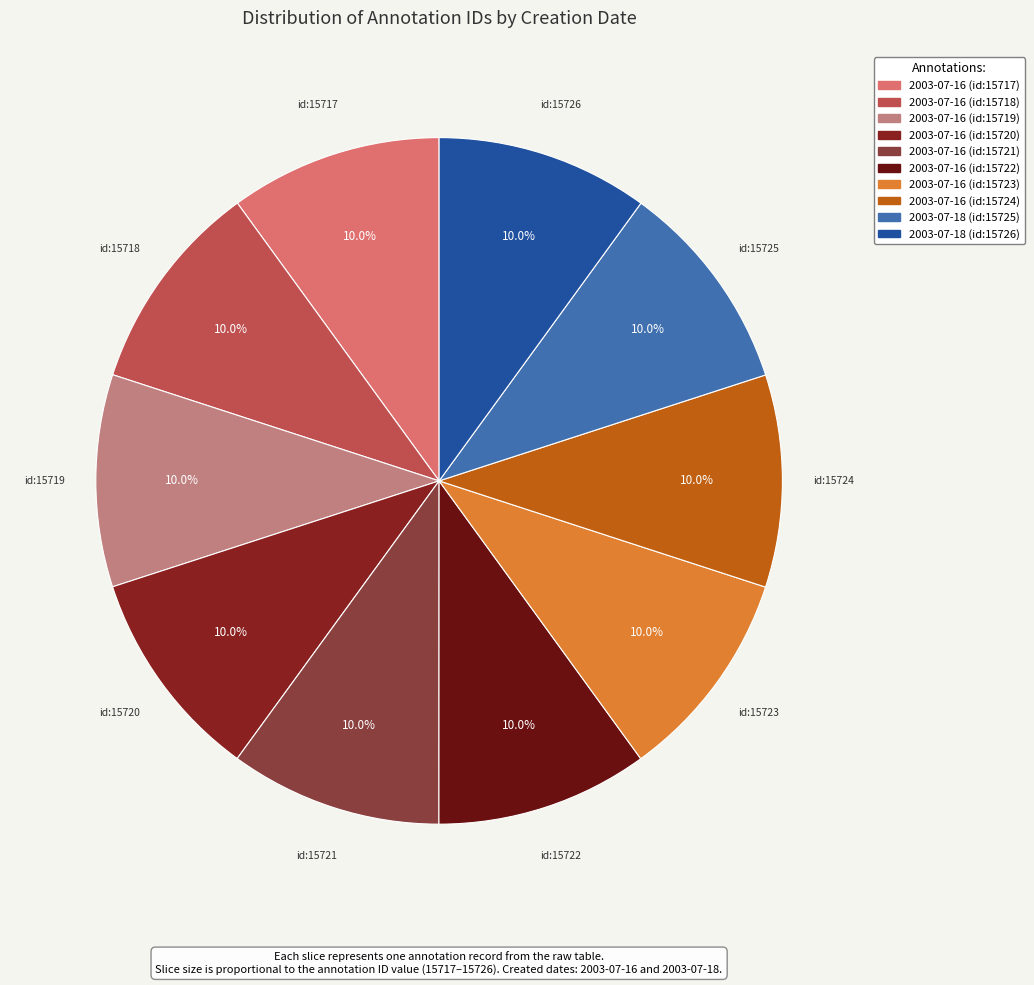

Which has a higher value, 2003-07-18 (id:15725) or 2003-07-16 (id:15723)?

2003-07-18 (id:15725)